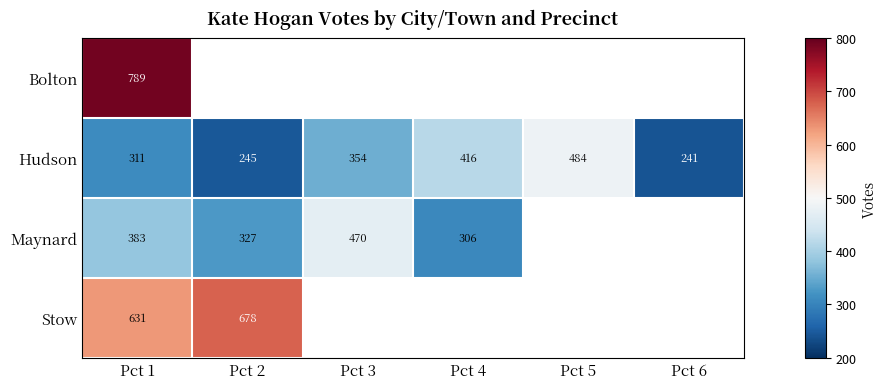

The value of Stow at Pct 1 is 631. True or false?

True